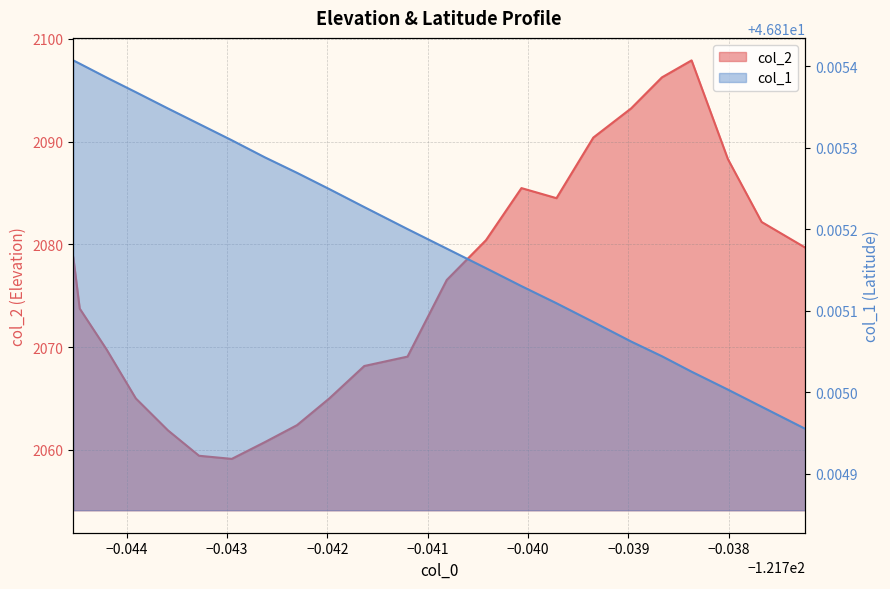

What position from the right is −0.040?

18